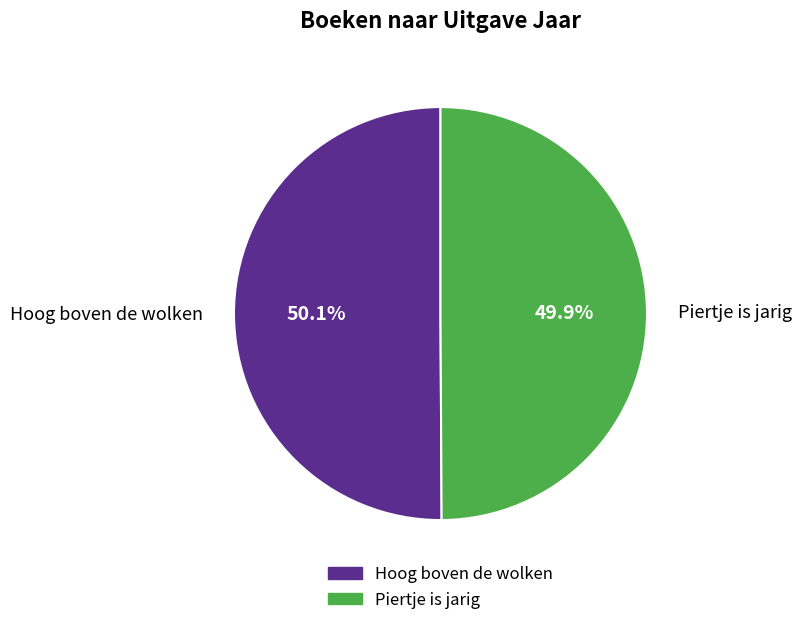

To the nearest percent, what is the average slice percentage?

50%